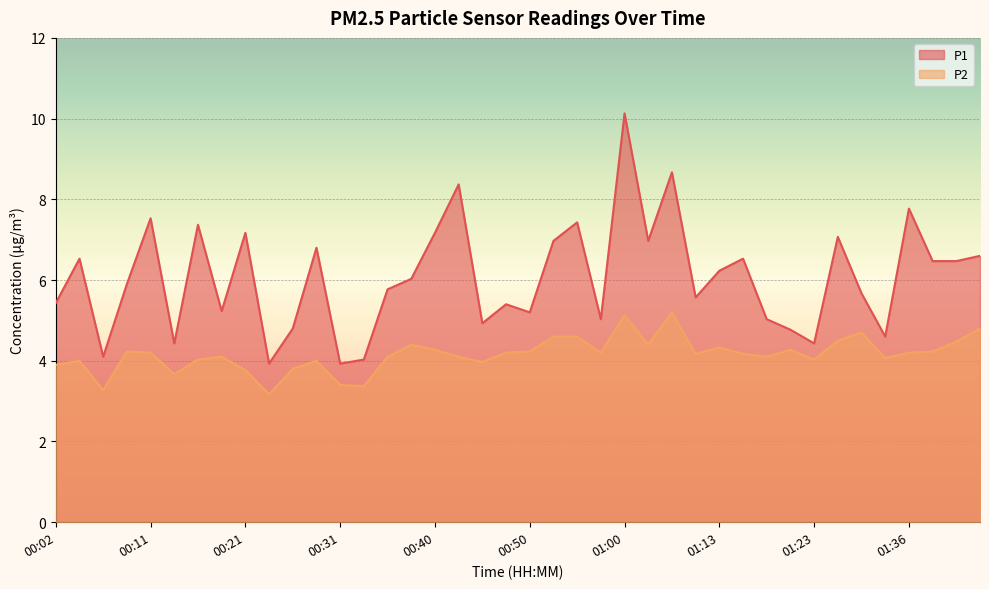

What position from the right is 00:55?

18